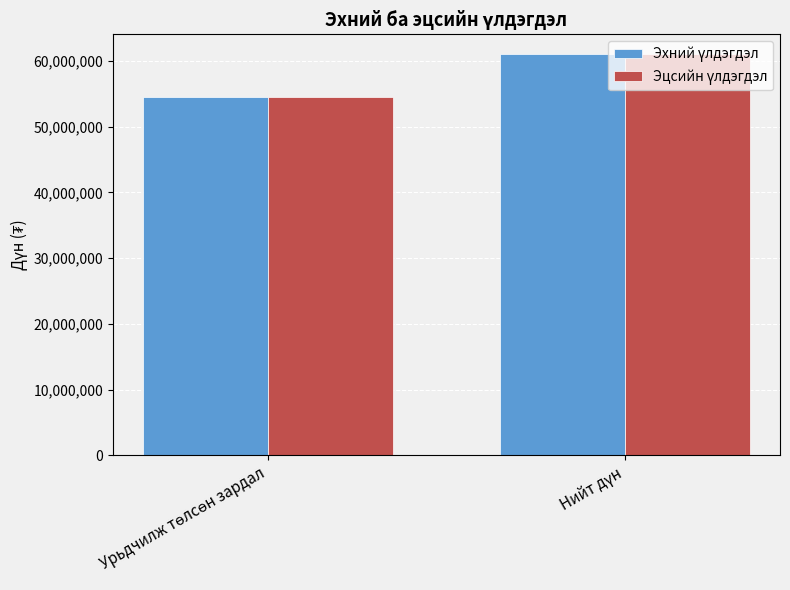

What is the greatest value displayed?

60972621.4